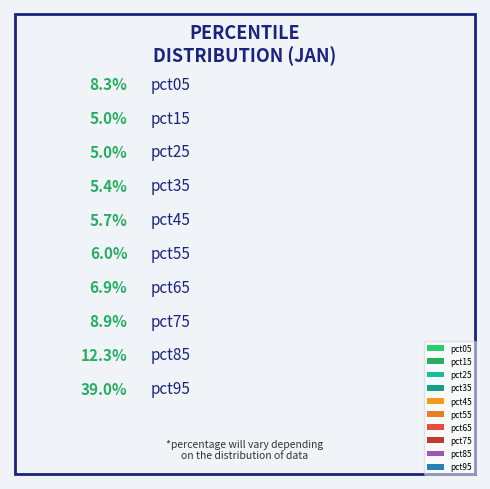

To the nearest percent, what is the difference between the pct25 and pct05 slice percentages?

3%